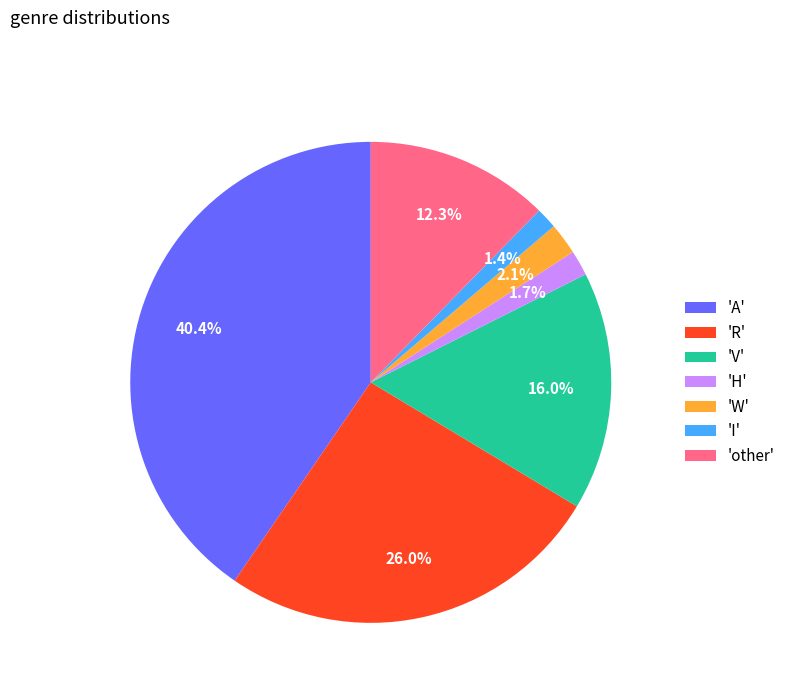

Does 'I' account for over 50% of the chart?

No